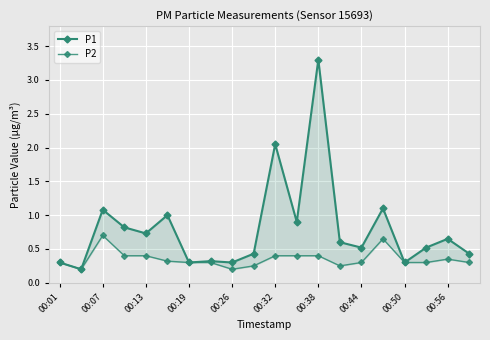

What is the maximum value for P2?

0.7